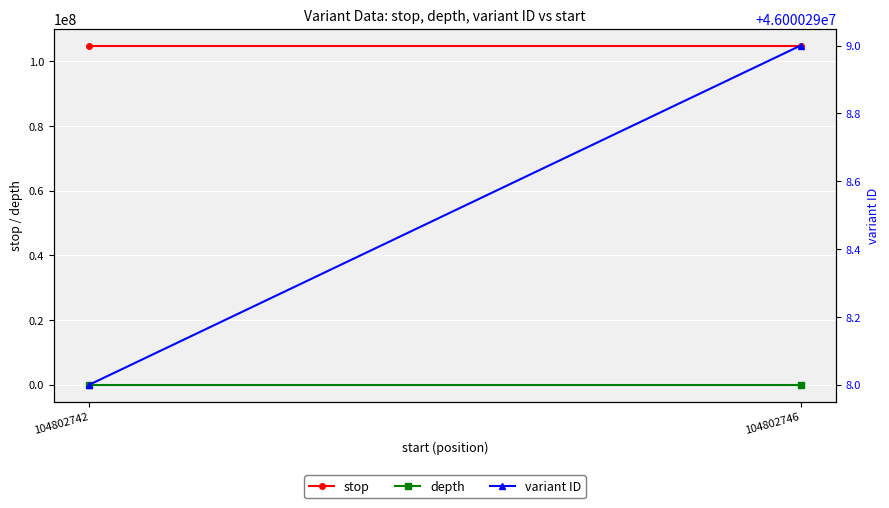

What value does the depth series have at 104802746?

6